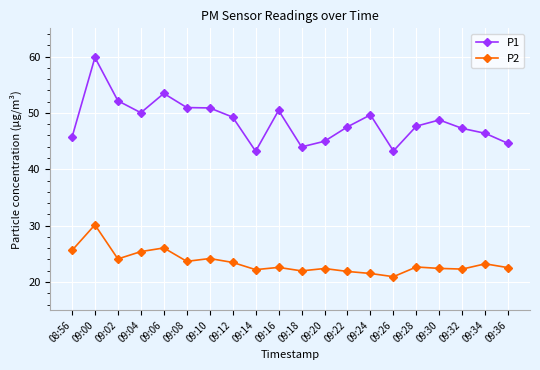

How many lines are shown in the chart?

2